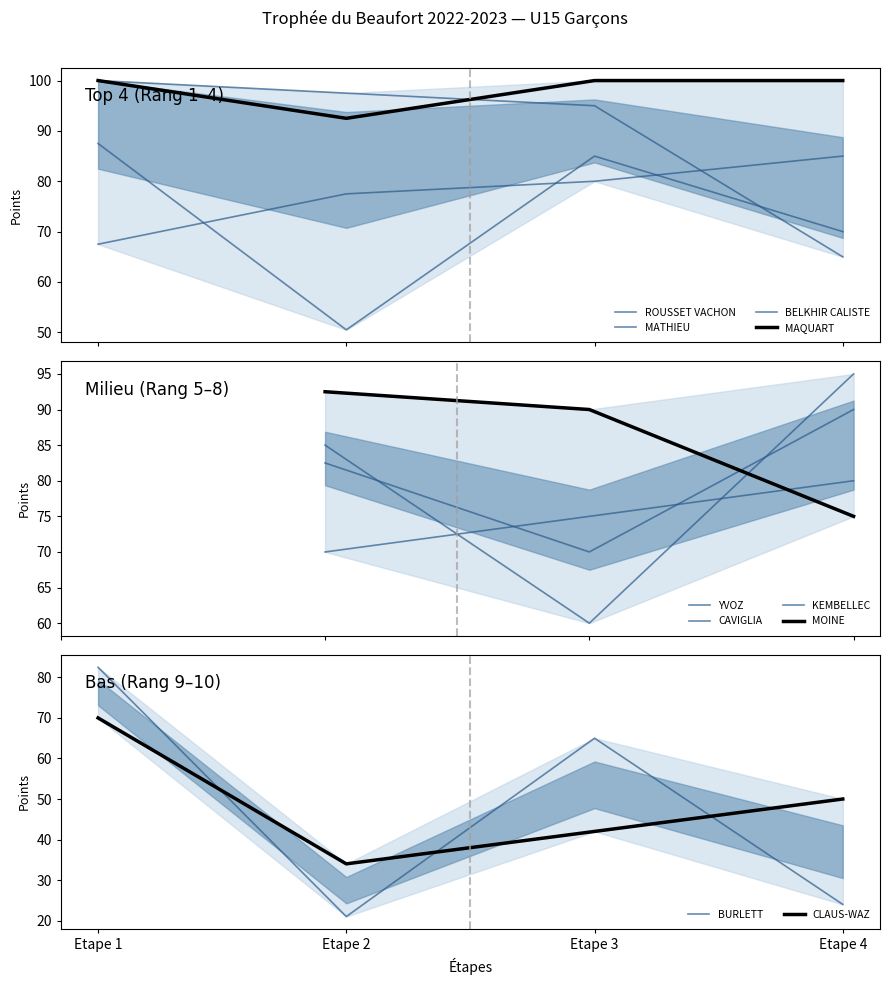

Rank the categories by BURLETT value from highest to lowest.

Etape 1, Etape 3, Etape 4, Etape 2